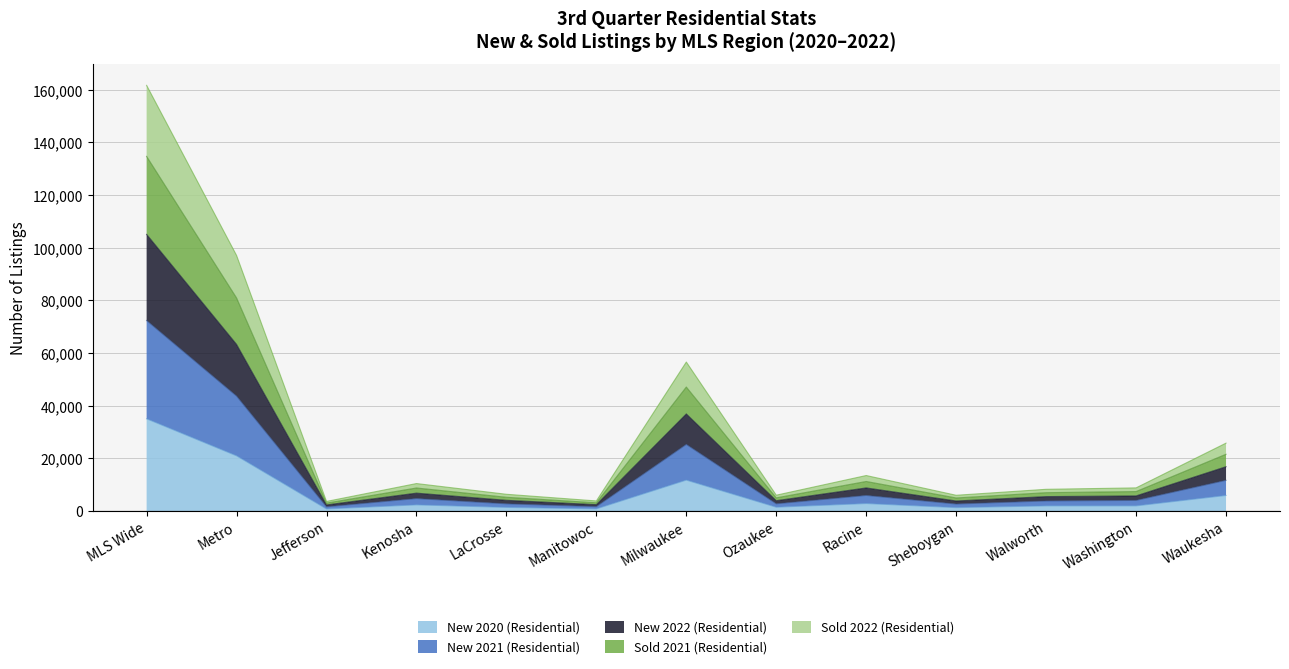

At which category is the sum across all series the highest?

MLS Wide